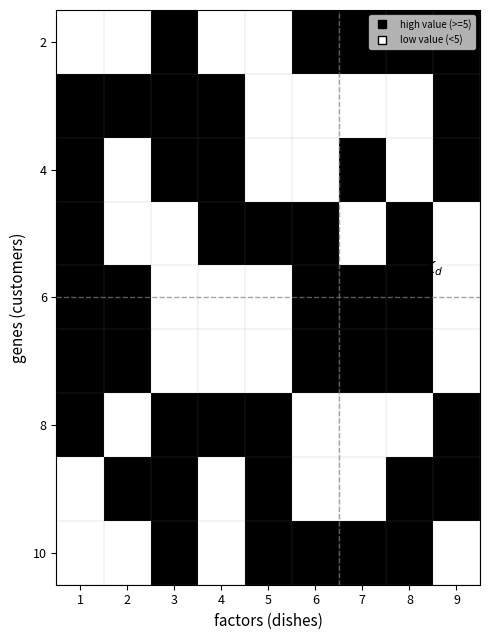

Where does the row8 series first go above 5?

1